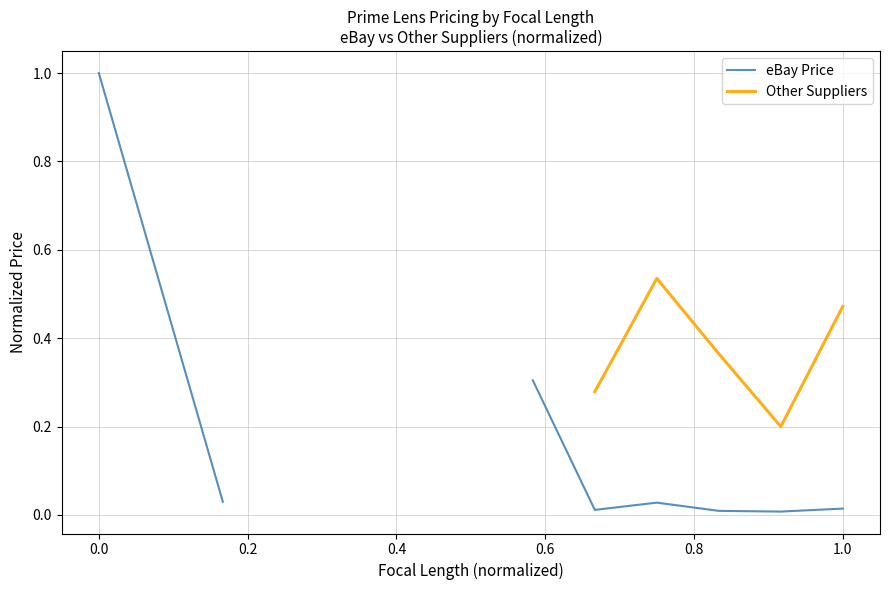

Which series changed the most between 0.4 and 0.6?

eBay Price